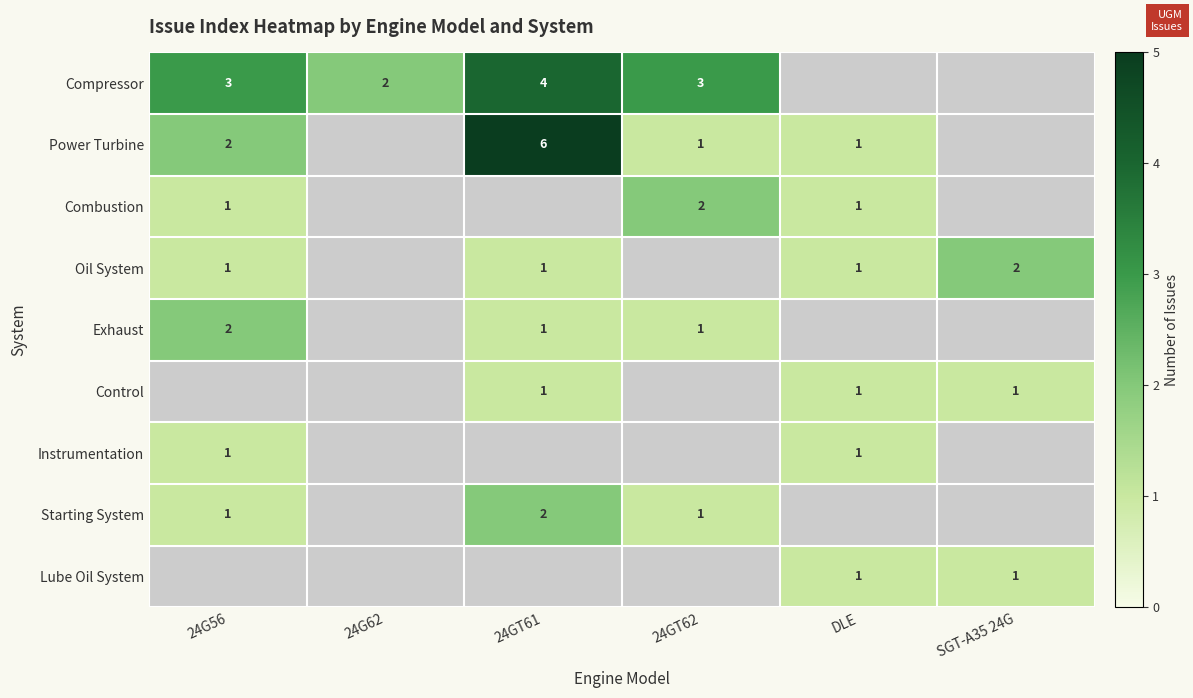

True or false: Power Turbine has a value of 1 at DLE.

True